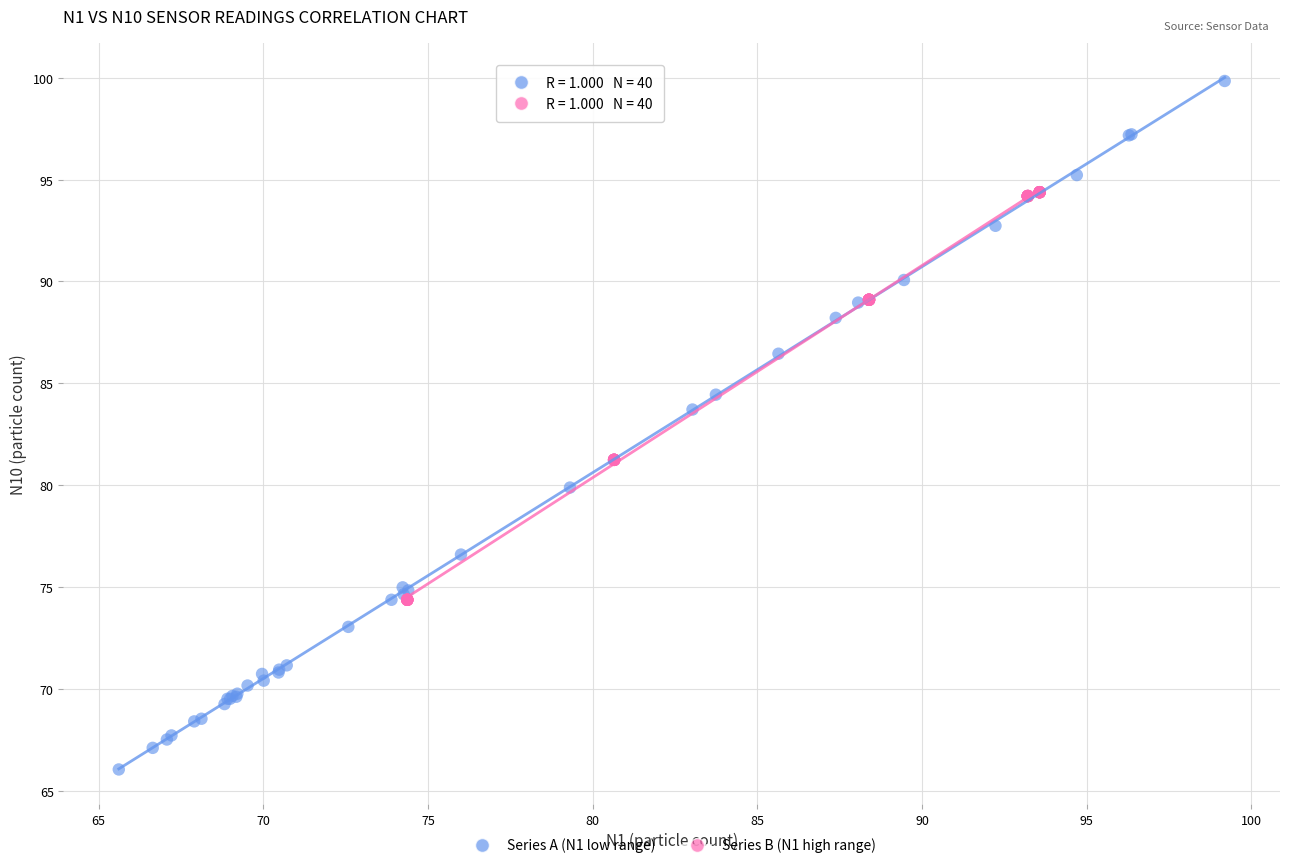

Which series contains the lowest Y value?

Series A (N1 low range)